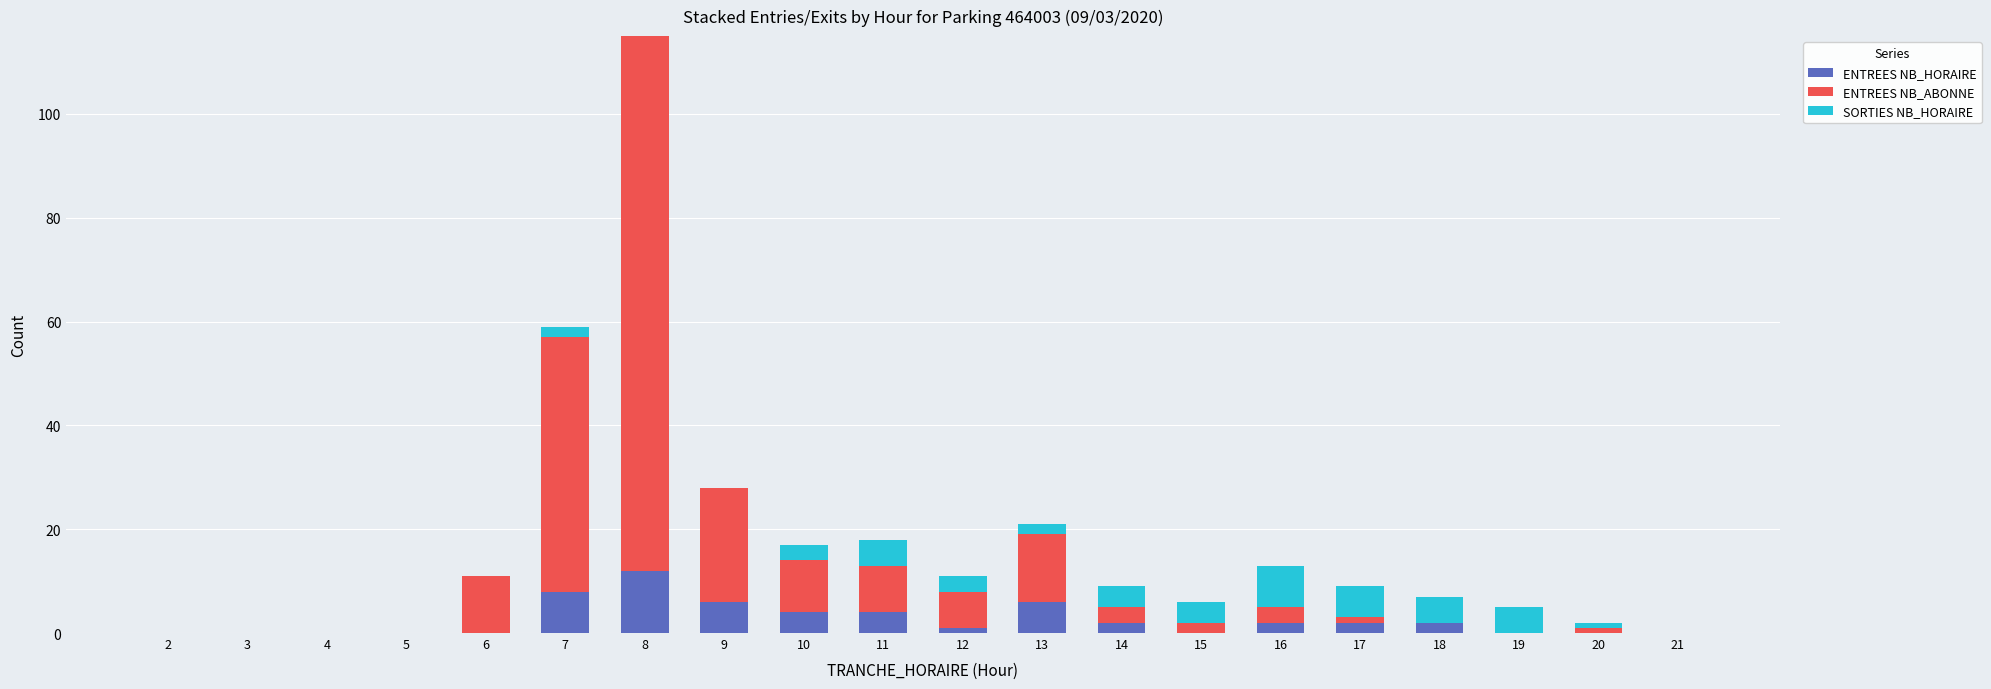

At which category is the sum across all series the highest?

8